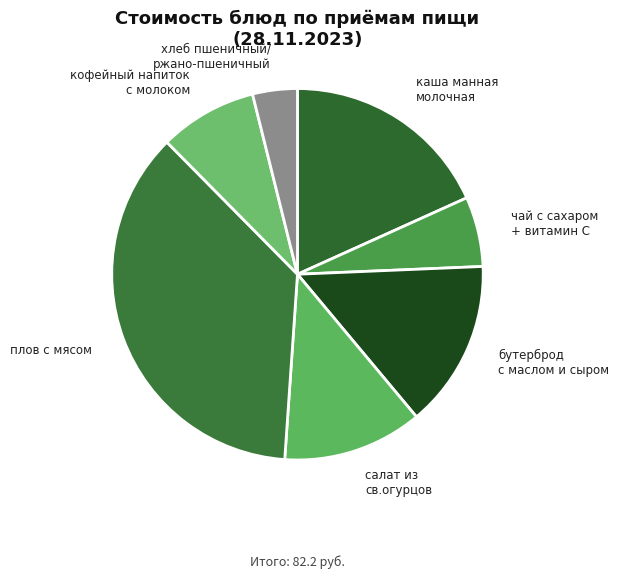

Do хлеб пшеничный/ ржано-пшеничный and чай с сахаром + витамин С together represent more than half of the pie?

No